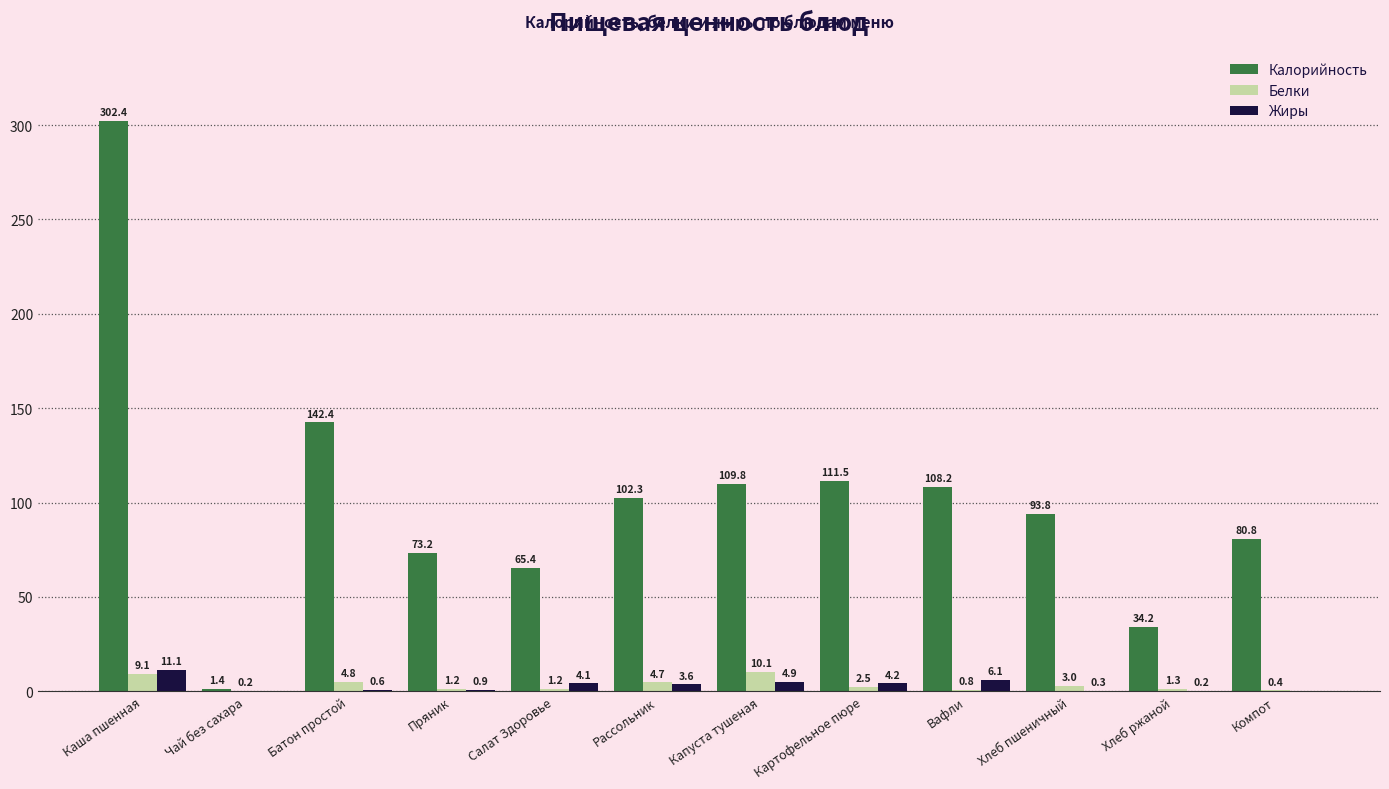

What is the sum of the Калорийность values at Вафли and Рассольник?

210.5